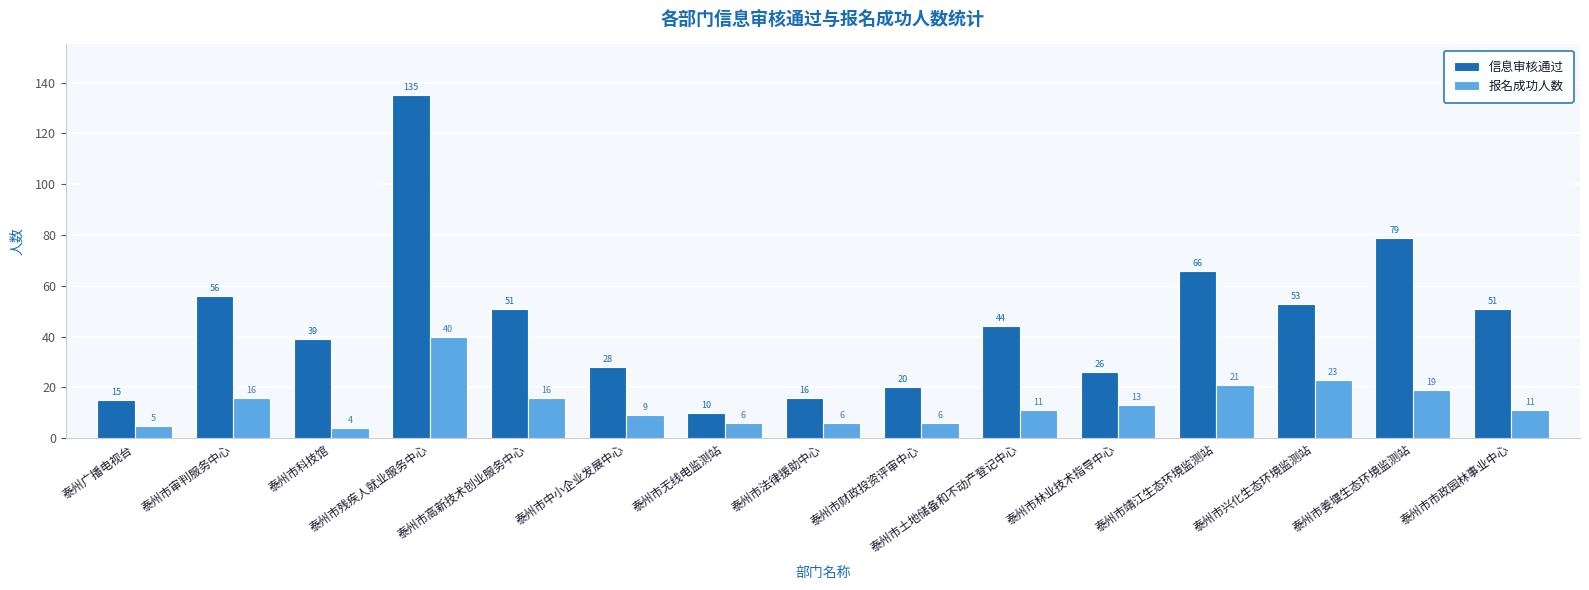

Which series changed the most between 泰州市无线电监测站 and 泰州市市政园林事业中心?

信息审核通过